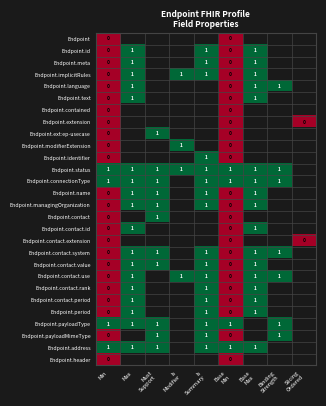

What is the total value across all series at Min?

4